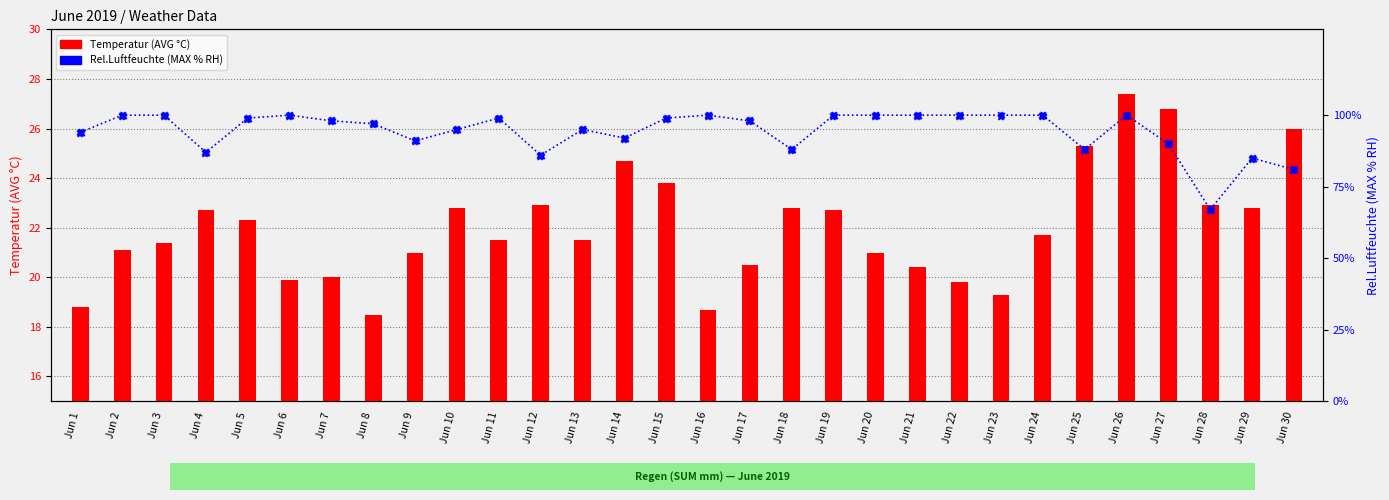

What are all the series names shown in the legend?

Temperatur (AVG °C), Rel.Luftfeuchte (MAX % RH)